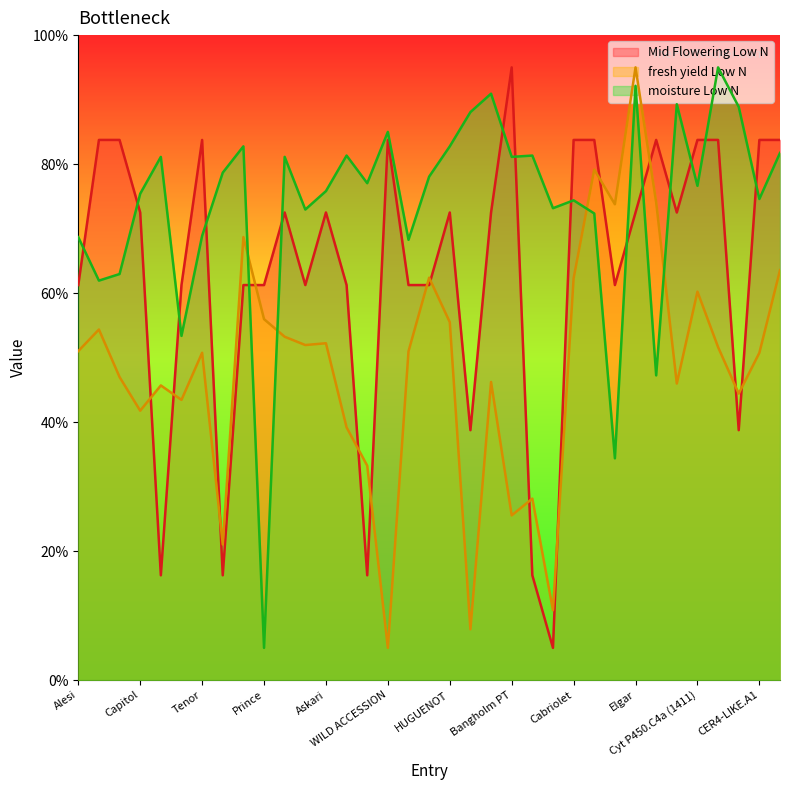

How many data points does each series have?

35